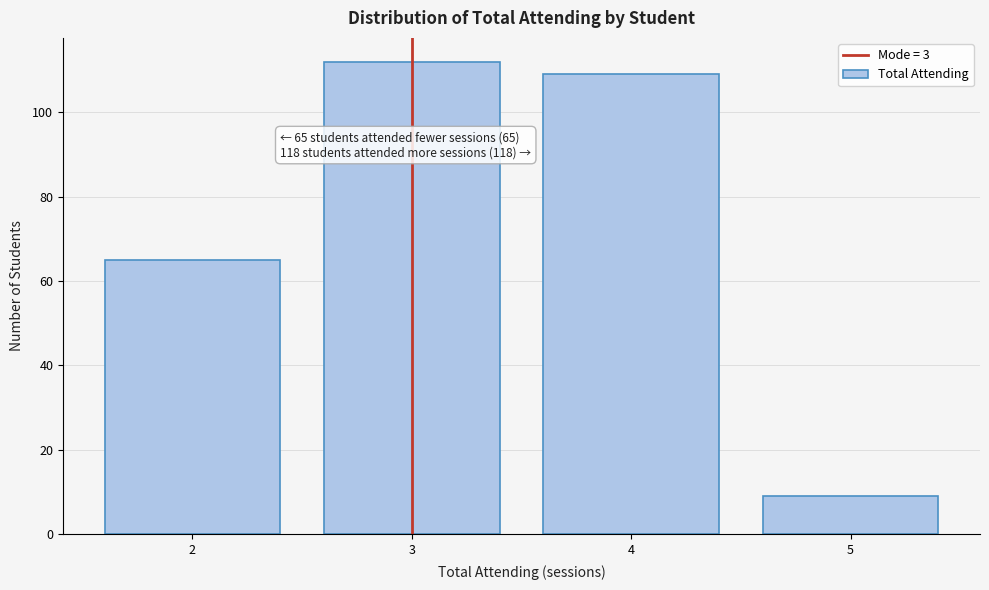

Over which range of the x-axis is the bar tallest?

2.5 to 3.5